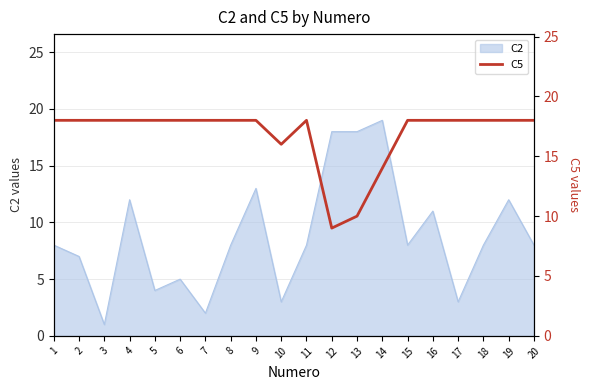

The C2 series shows 10 at 12. True or false?

False